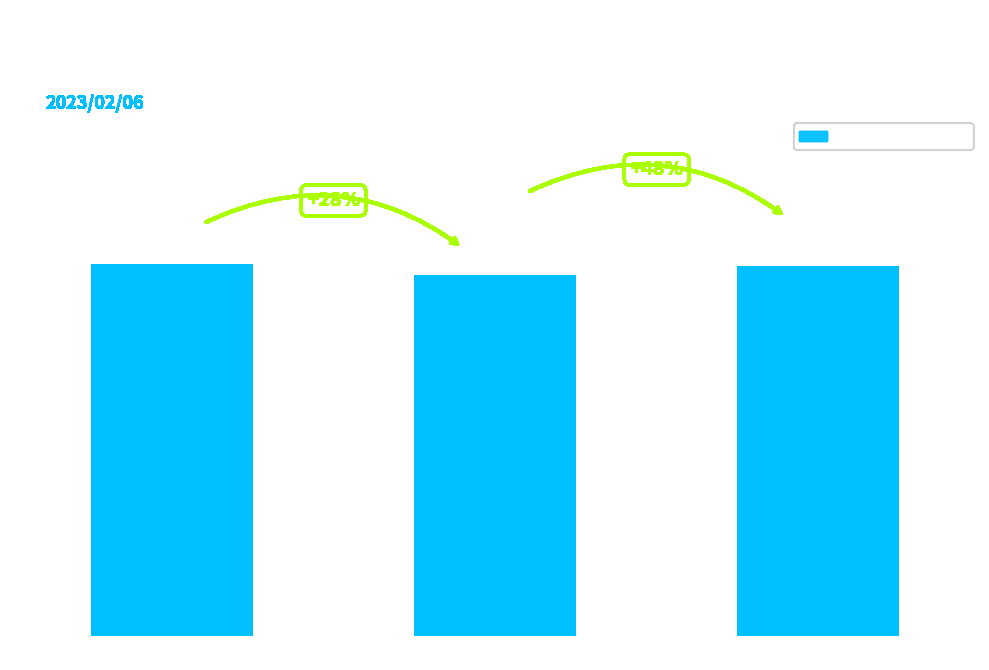

Does the chart contain stacked bars?

No